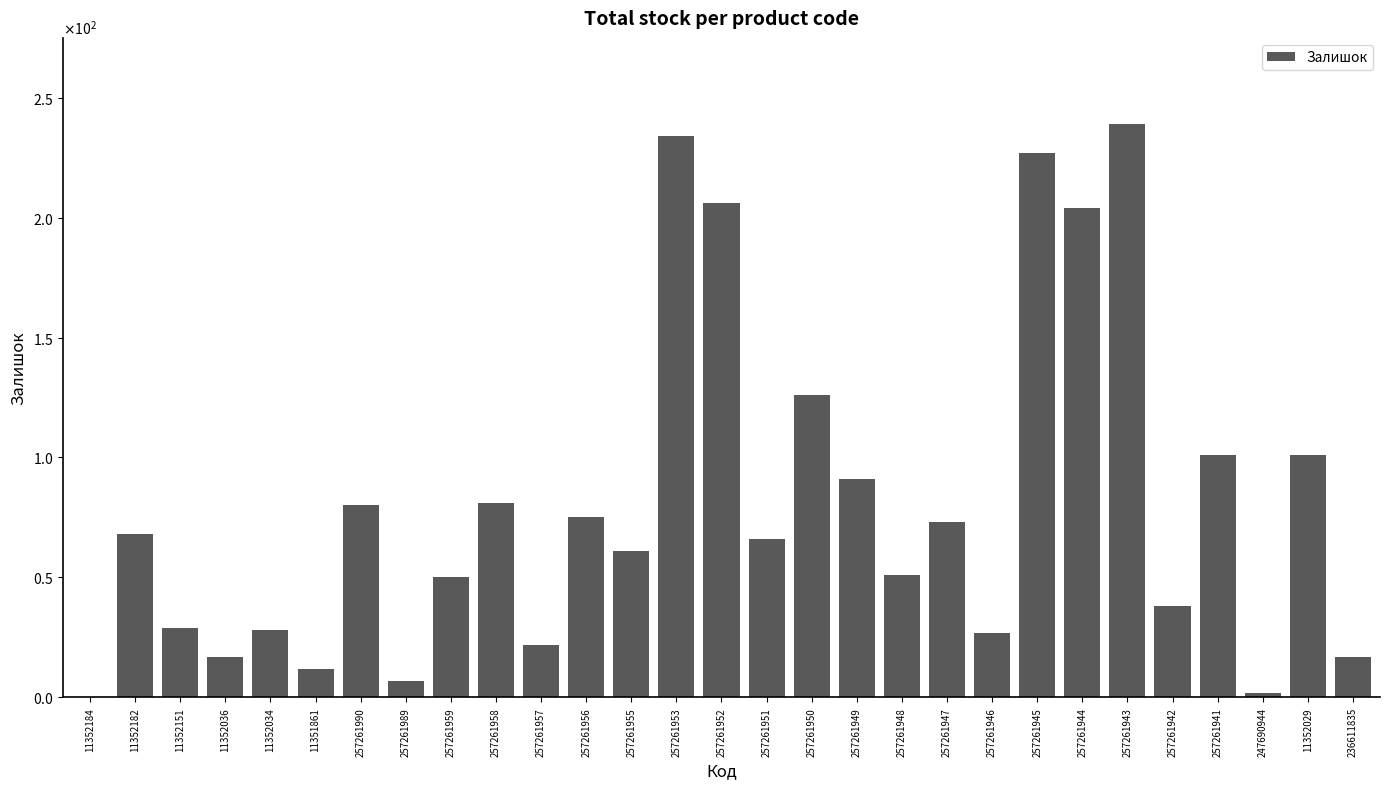

Are the bars horizontal?

No